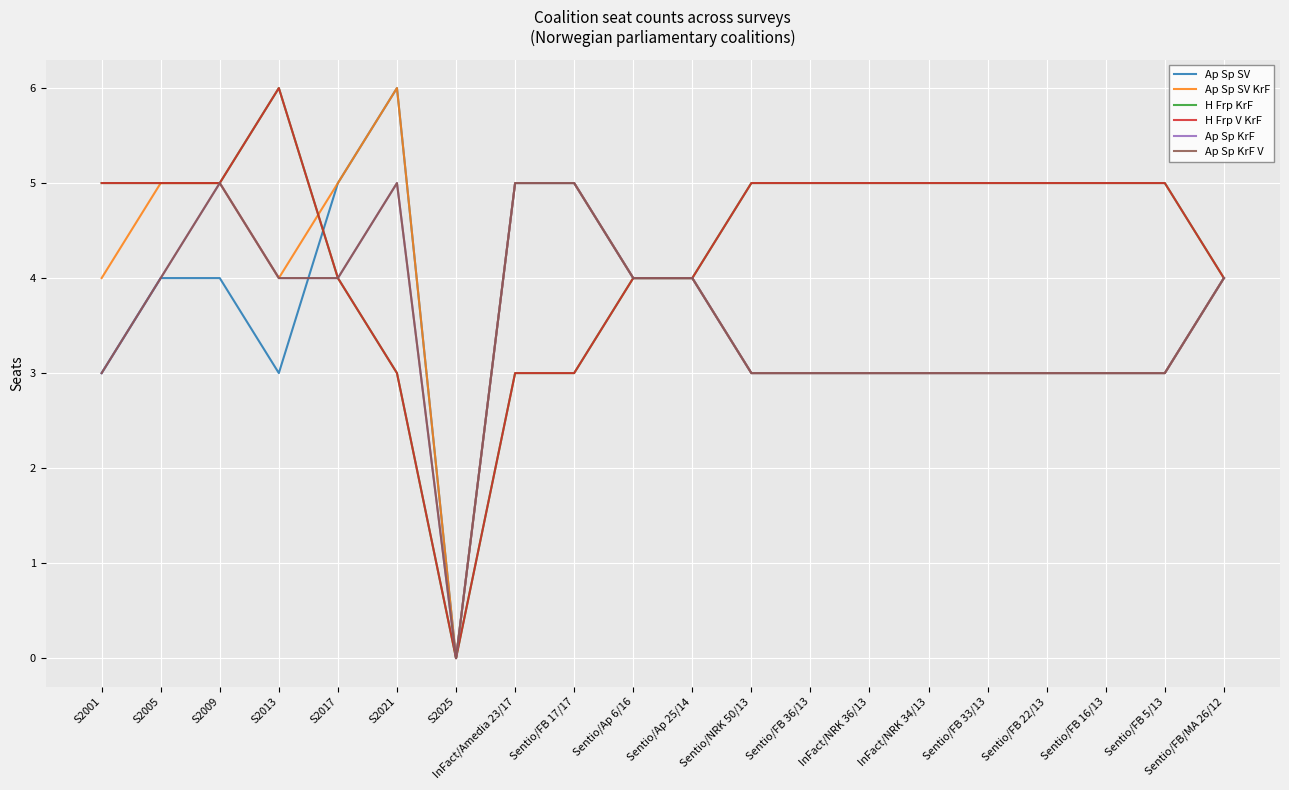

Rank the categories by H Frp V KrF value from highest to lowest.

S2013, S2001, S2005, S2009, Sentio/NRK 50/13, Sentio/FB 36/13, InFact/NRK 36/13, InFact/NRK 34/13, Sentio/FB 33/13, Sentio/FB 22/13, Sentio/FB 16/13, Sentio/FB 5/13, S2017, Sentio/Ap 6/16, Sentio/Ap 25/14, Sentio/FB/MA 26/12, S2021, InFact/Amedia 23/17, Sentio/FB 17/17, S2025